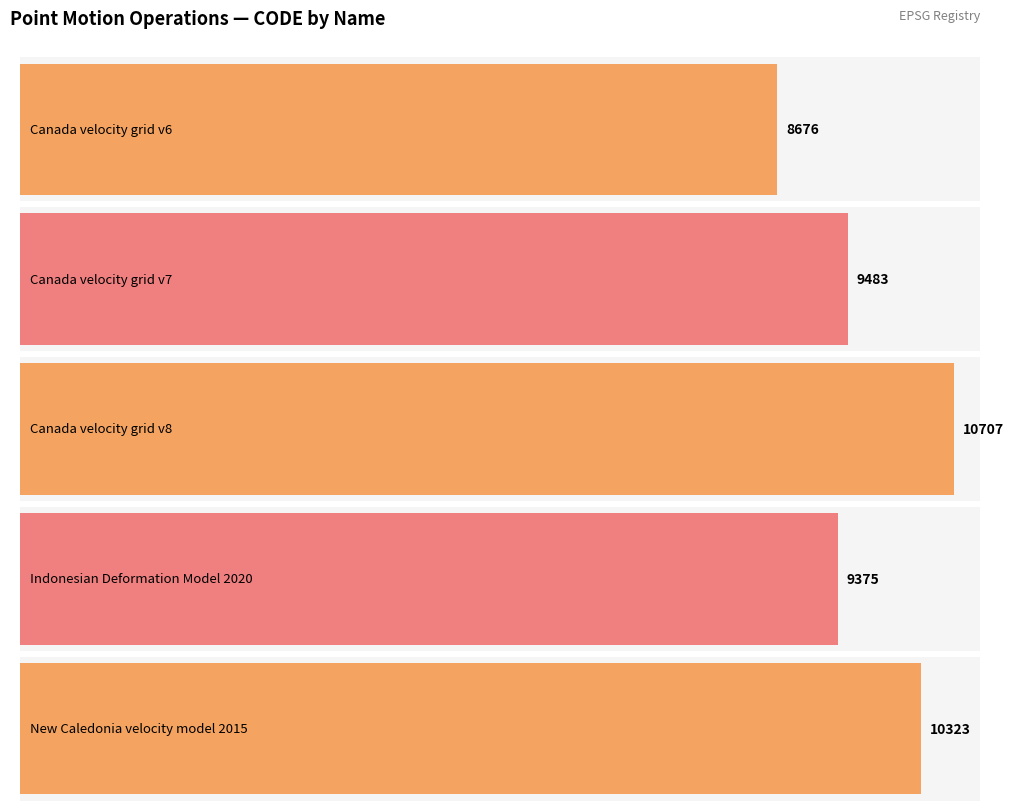

The chart shows a value of 8676 at Canada velocity grid v6. True or false?

True